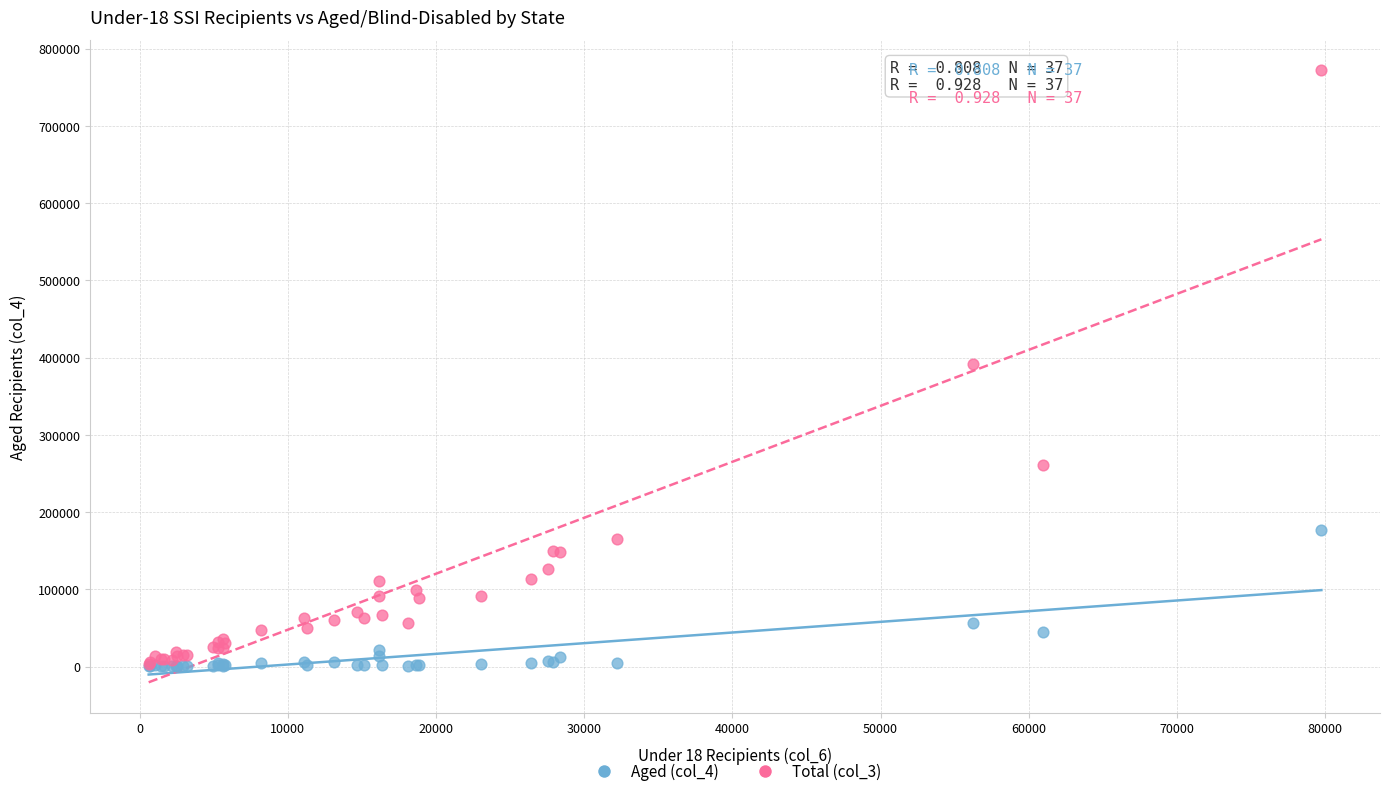

Which series contains the highest Y value?

Total (col_3)